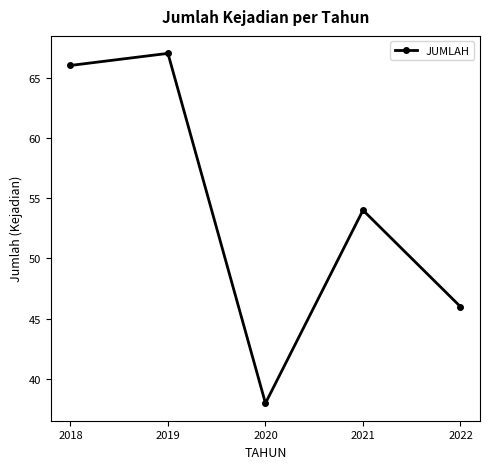

Is it true that the value at 2022 is 46?

True